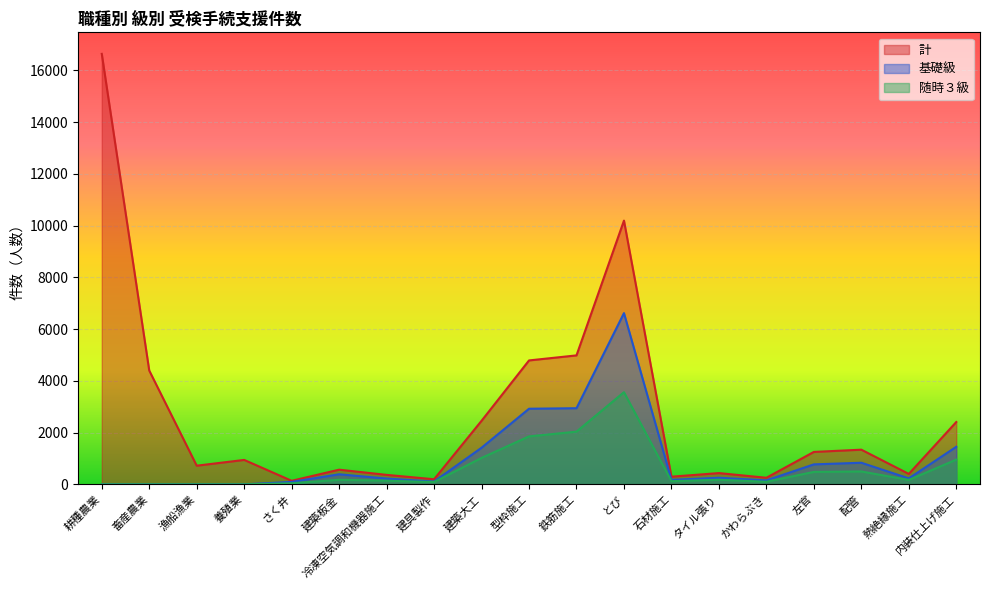

What is the label of the 14th point from the left?

タイル張り